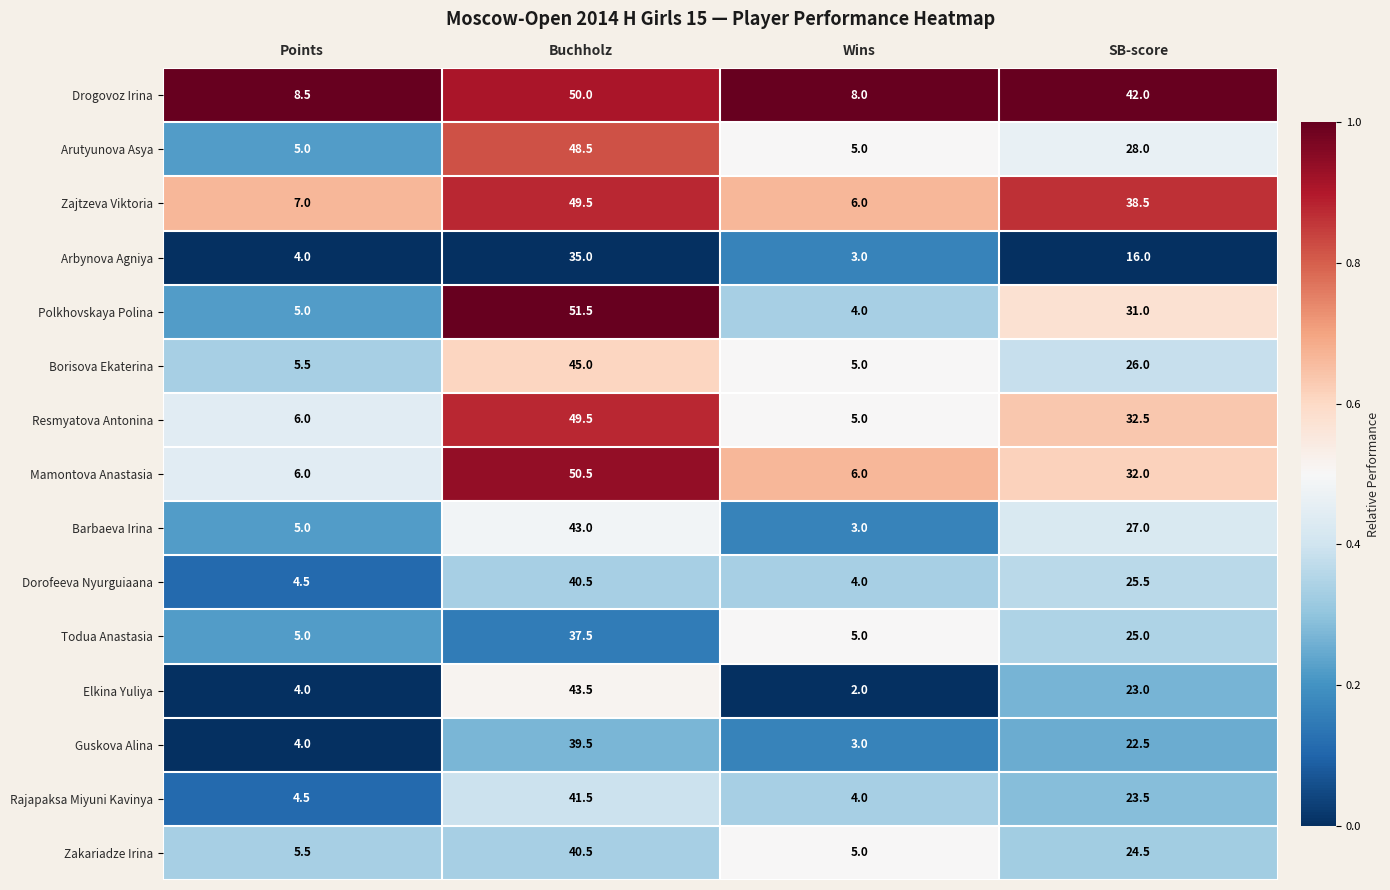

The Drogovoz Irina series shows 8.5 at Points. True or false?

True